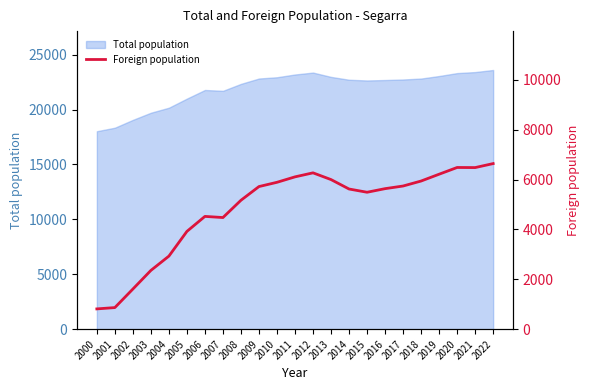

What is the value of the 18th point from the left?

5739